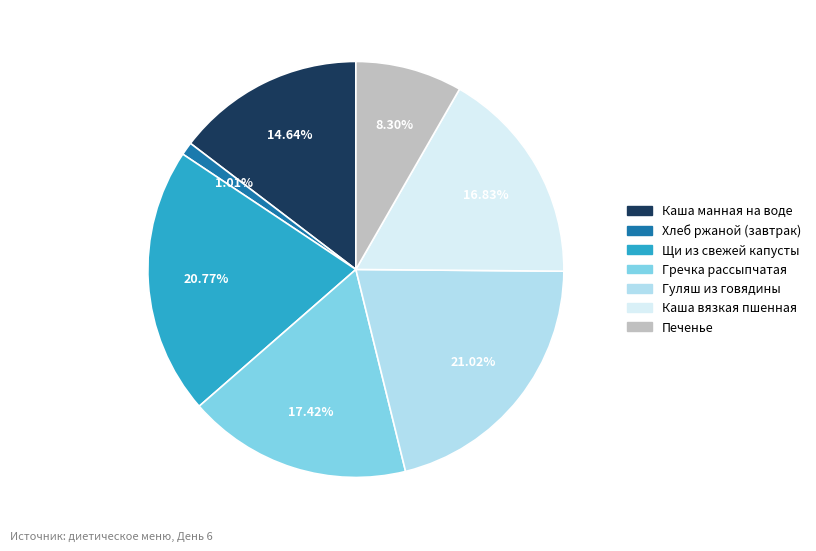

Is there a majority slice in this chart?

No